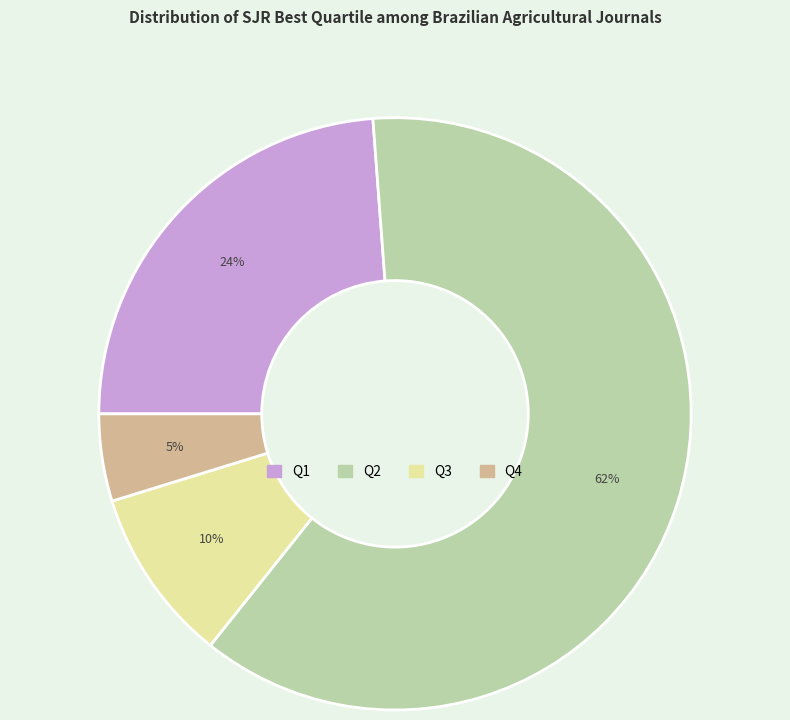

The Q2 slice represents 62% of the pie. True or false?

True